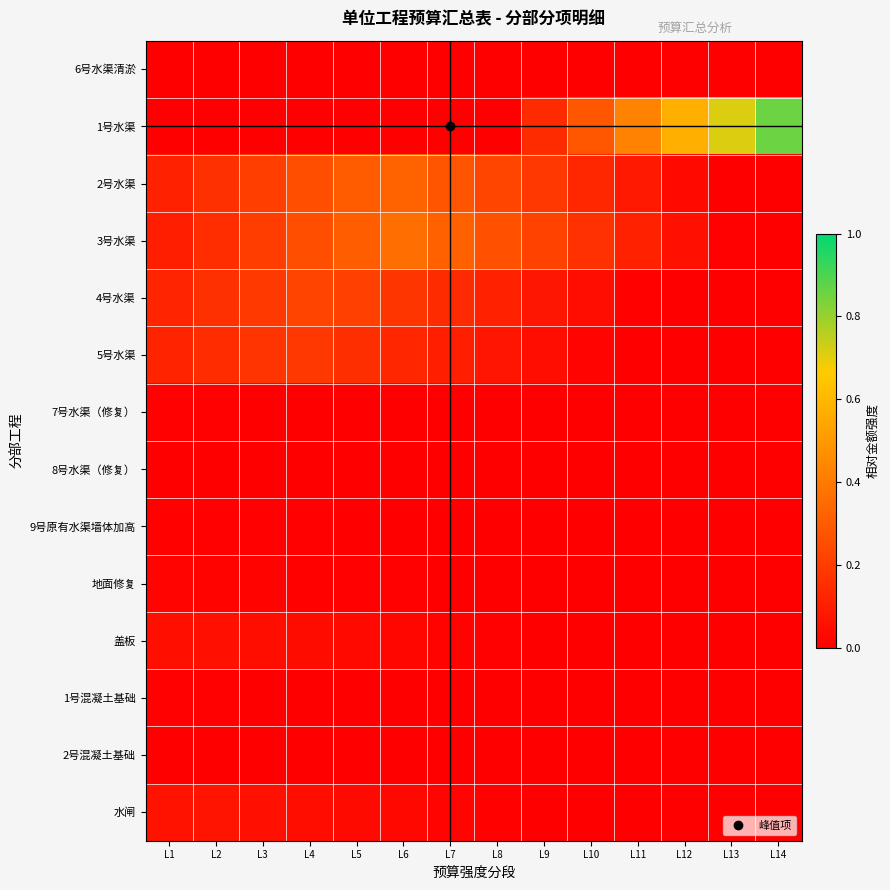

Reading right to left, transcribe all the data shown in this chart.

6号水渠清淤: L14=0.0	L13=0.0	L12=0.0	L11=0.0	L10=0.0	L9=0.0	L8=0.0	L7=0.0	L6=0.0	L5=0.0	L4=0.0	L3=0.0	L2=0.0	L1=0.0
1号水渠: L14=0.9	L13=0.7	L12=0.6	L11=0.4	L10=0.3	L9=0.1	L8=0.0	L7=0.0	L6=0.0	L5=0.0	L4=0.0	L3=0.0	L2=0.0	L1=0.0
2号水渠: L14=0.0	L13=0.0	L12=0.0	L11=0.1	L10=0.1	L9=0.2	L8=0.2	L7=0.3	L6=0.3	L5=0.3	L4=0.3	L3=0.2	L2=0.2	L1=0.1
3号水渠: L14=0.0	L13=0.0	L12=0.1	L11=0.1	L10=0.2	L9=0.2	L8=0.3	L7=0.3	L6=0.4	L5=0.3	L4=0.3	L3=0.2	L2=0.2	L1=0.1
4号水渠: L14=0.0	L13=0.0	L12=0.0	L11=0.0	L10=0.0	L9=0.1	L8=0.1	L7=0.1	L6=0.2	L5=0.2	L4=0.2	L3=0.2	L2=0.2	L1=0.1
5号水渠: L14=0.0	L13=0.0	L12=0.0	L11=0.0	L10=0.0	L9=0.0	L8=0.1	L7=0.1	L6=0.1	L5=0.2	L4=0.2	L3=0.2	L2=0.1	L1=0.1
7号水渠（修复）: L14=0.0	L13=0.0	L12=0.0	L11=0.0	L10=0.0	L9=0.0	L8=0.0	L7=0.0	L6=0.0	L5=0.0	L4=0.0	L3=0.0	L2=0.0	L1=0.0
8号水渠（修复）: L14=0.0	L13=0.0	L12=0.0	L11=0.0	L10=0.0	L9=0.0	L8=0.0	L7=0.0	L6=0.0	L5=0.0	L4=0.0	L3=0.0	L2=0.0	L1=0.0
9号原有水渠墙体加高: L14=0.0	L13=0.0	L12=0.0	L11=0.0	L10=0.0	L9=0.0	L8=0.0	L7=0.0	L6=0.0	L5=0.0	L4=0.0	L3=0.0	L2=0.0	L1=0.0
地面修复: L14=0.0	L13=0.0	L12=0.0	L11=0.0	L10=0.0	L9=0.0	L8=0.0	L7=0.0	L6=0.0	L5=0.0	L4=0.0	L3=0.0	L2=0.0	L1=0.0
盖板: L14=0.0	L13=0.0	L12=0.0	L11=0.0	L10=0.0	L9=0.0	L8=0.0	L7=0.0	L6=0.0	L5=0.0	L4=0.0	L3=0.0	L2=0.1	L1=0.1
1号混凝土基础: L14=0.0	L13=0.0	L12=0.0	L11=0.0	L10=0.0	L9=0.0	L8=0.0	L7=0.0	L6=0.0	L5=0.0	L4=0.0	L3=0.0	L2=0.0	L1=0.0
2号混凝土基础: L14=0.0	L13=0.0	L12=0.0	L11=0.0	L10=0.0	L9=0.0	L8=0.0	L7=0.0	L6=0.0	L5=0.0	L4=0.0	L3=0.0	L2=0.0	L1=0.0
水闸: L14=0.0	L13=0.0	L12=0.0	L11=0.0	L10=0.0	L9=0.0	L8=0.0	L7=0.0	L6=0.0	L5=0.0	L4=0.0	L3=0.1	L2=0.1	L1=0.1